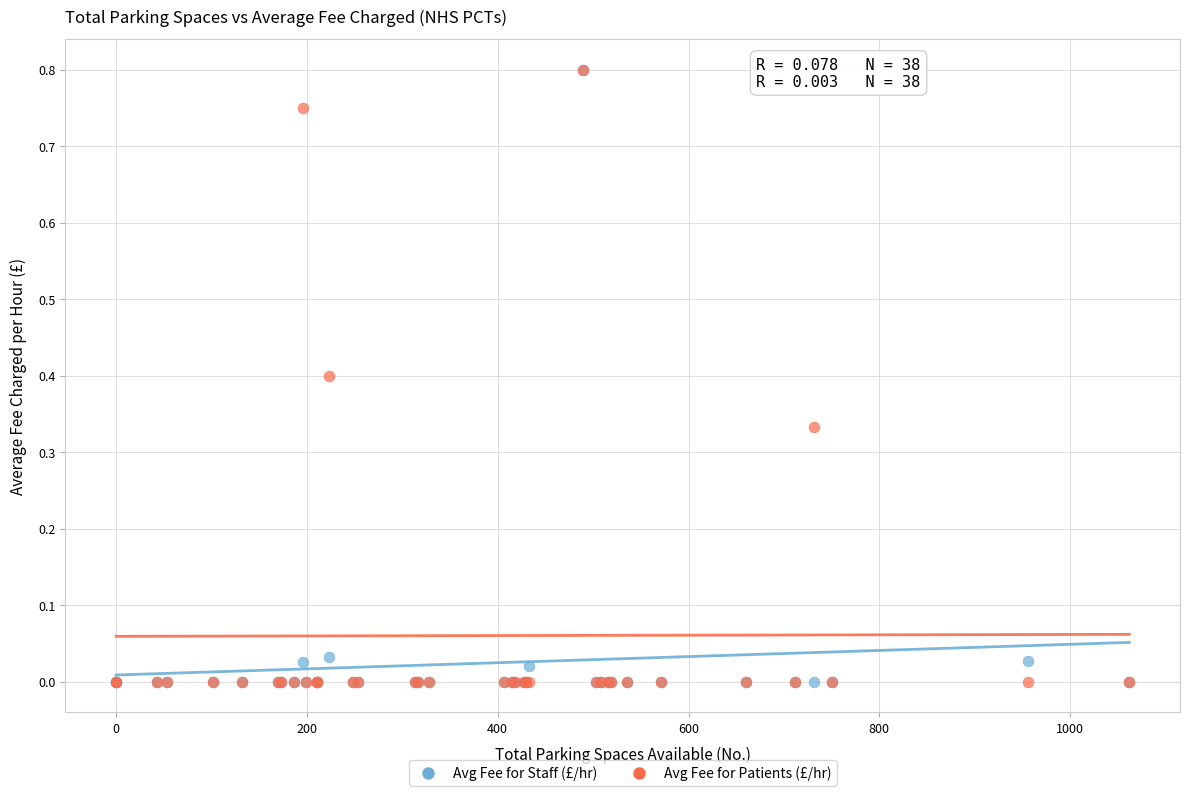

What are all the series names shown in the legend?

Avg Fee for Staff (£/hr), Avg Fee for Patients (£/hr)